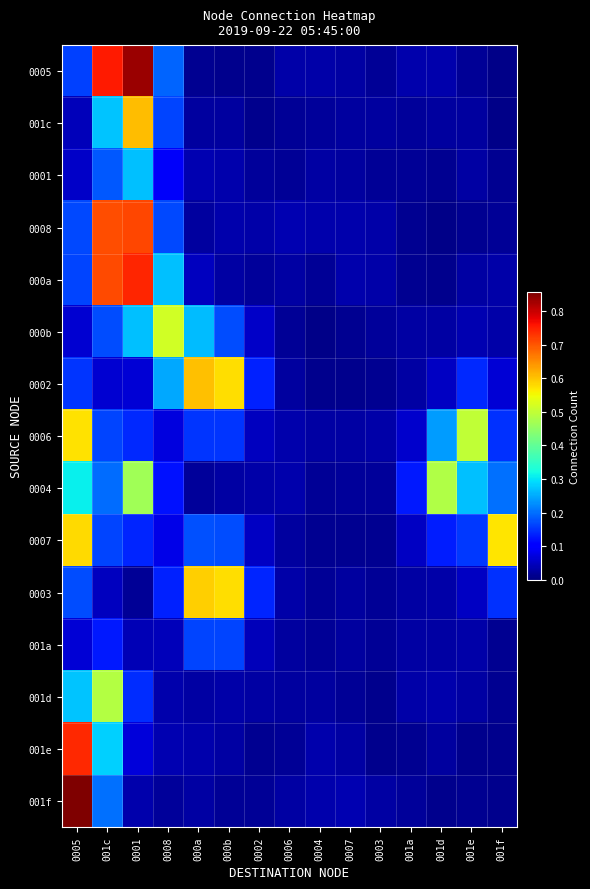

At how many categories does at least one series exceed 0?

15